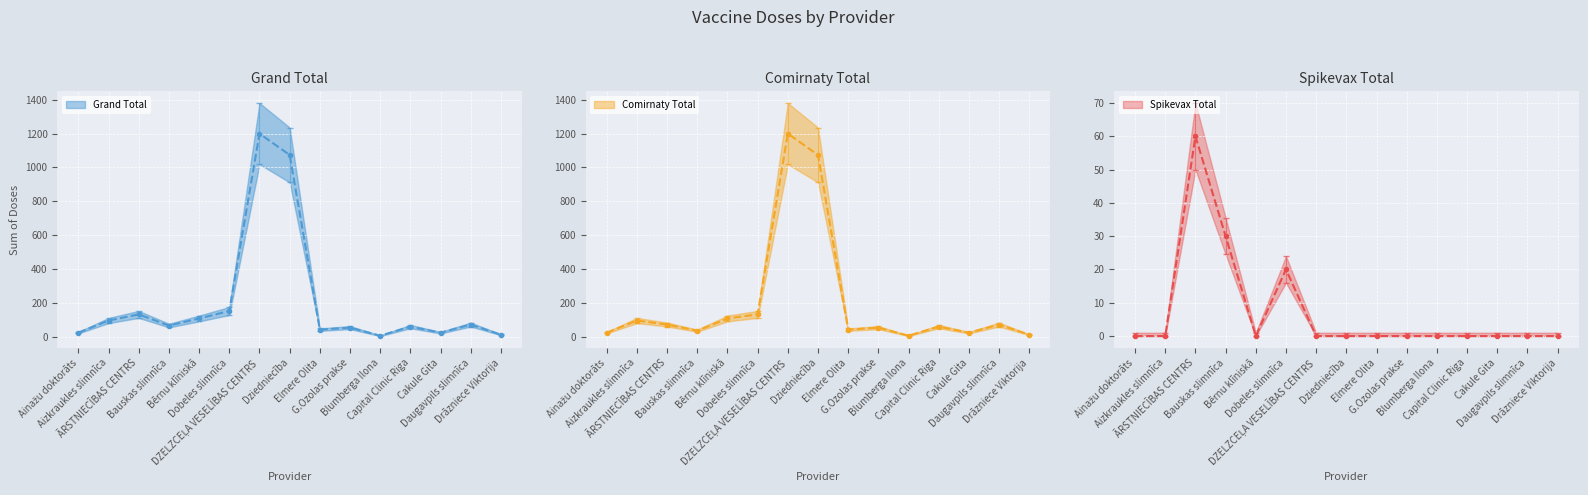

What is the value of the Comirnaty Total point at the 7th from the left?

1200